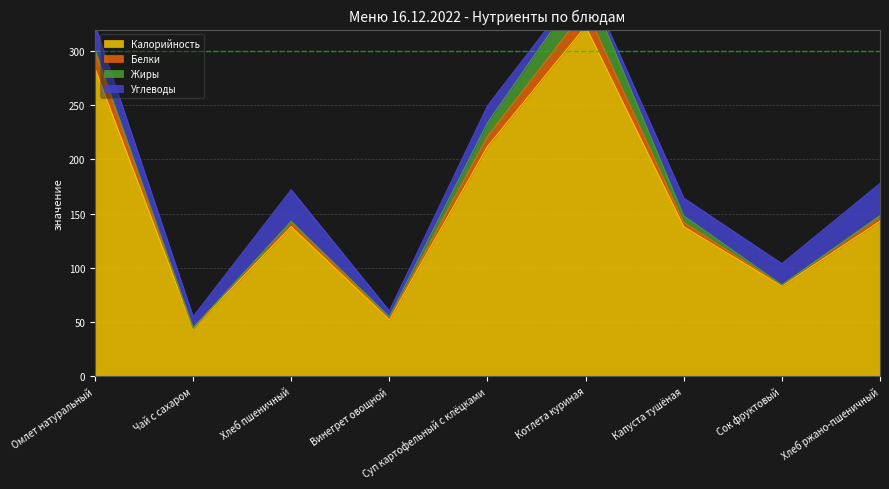

What is the approximate value of Калорийность at Капуста тушёная?

138